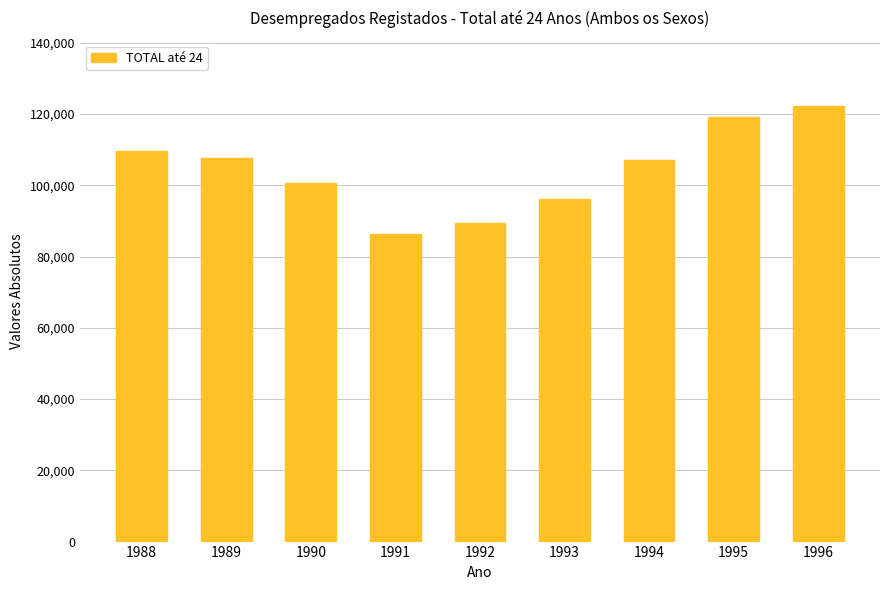

Are the bars horizontal?

No